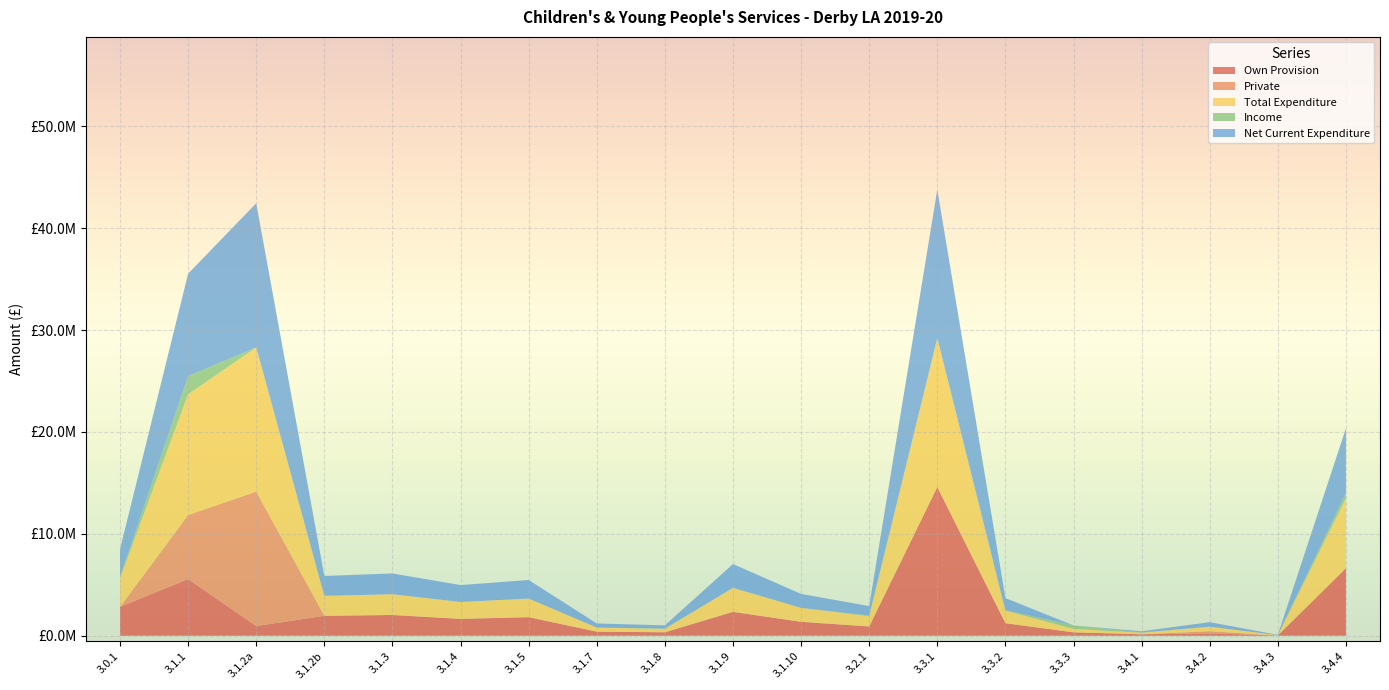

Reading left to right, extract all data points from this chart.

Own Provision: 2827632	5564458	951612	1956878	2038443	1657554	1824146	402320	339355	2345322	1367606	911104	14597566	1232145	335897	146402	230584	30988	6634901
Private: 0	6280266	13196303	0	0	0	0	0	0	0	0	0	0	0	0	0	214148	0	0
Total Expenditure: 2827632	11844724	14147915	1956878	2038443	1657554	1824146	402320	339355	2345322	1367606	1000288	14597566	1232145	335897	146402	444732	30988	6863747
Income: 90886	1790385	0	1800	208	0	0	0	30226	16156	0	80249	11382	45450	341558	30900	0	0	506093
Net Current Expenditure: 2736746	10054339	14147915	1955078	2038235	1657554	1824146	402320	309129	2329166	1367606	920039	14586184	1186695	-5661	115502	444732	30988	6357654